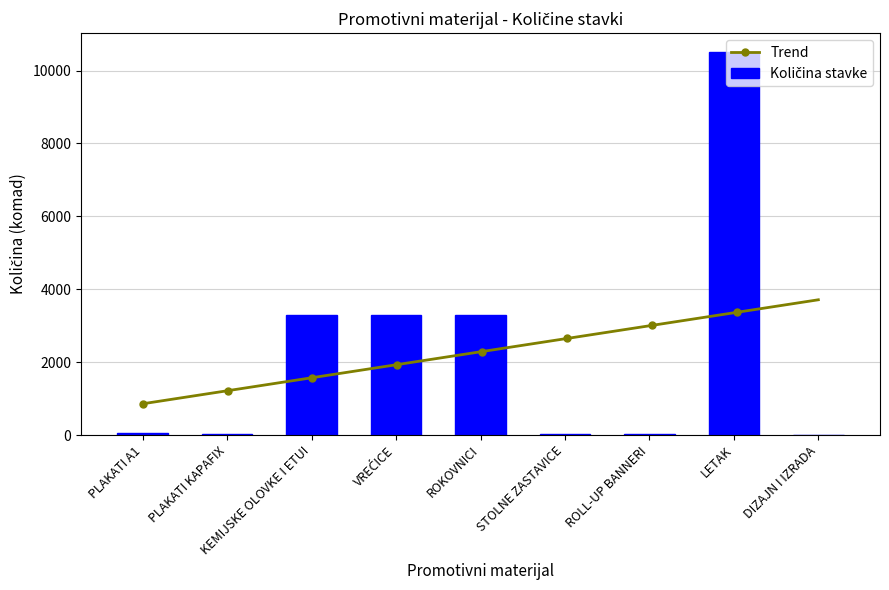

Read the value at PLAKATI A1.

60